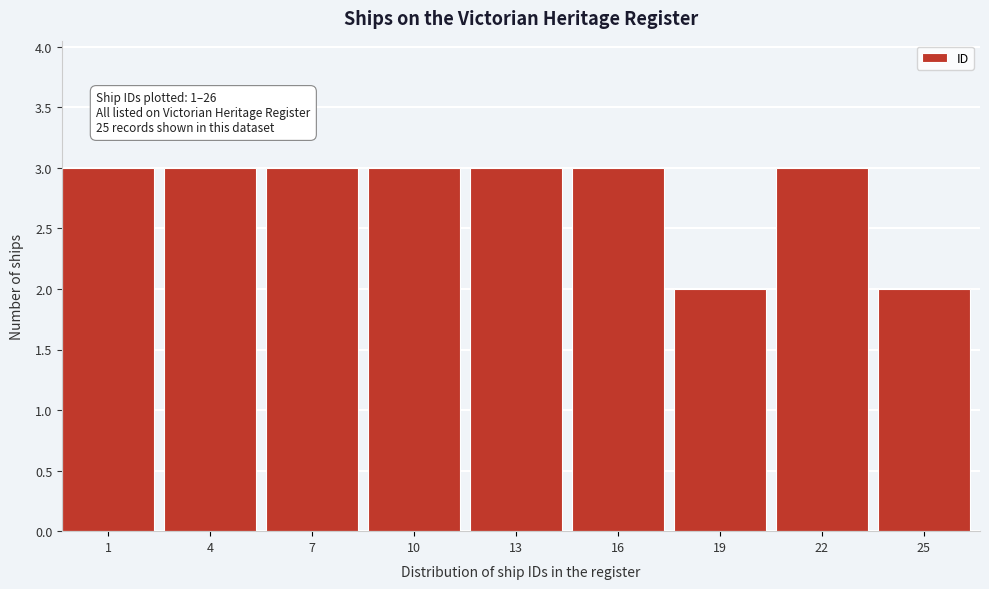

Reading right to left, list all the values displayed in this chart.

25=2	22=3	19=2	16=3	13=3	10=3	7=3	4=3	1=3